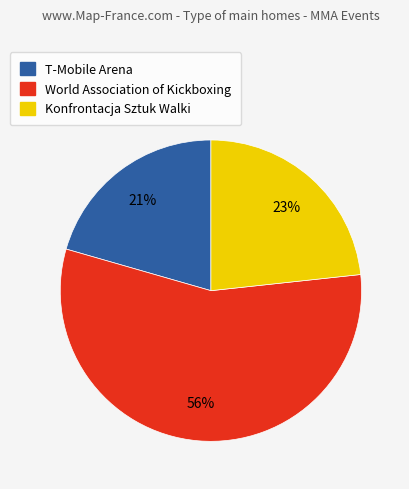

Do World Association of Kickboxing and T-Mobile Arena together represent more than half of the pie?

Yes